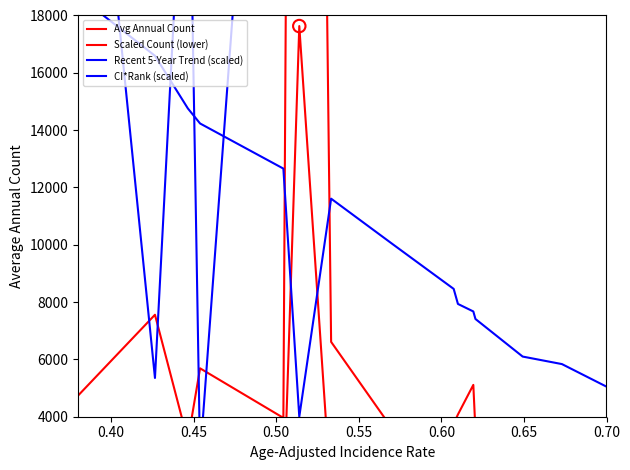

What are all the series names shown in the legend?

Avg Annual Count, Scaled Count (lower), Recent 5-Year Trend (scaled), CI*Rank (scaled)